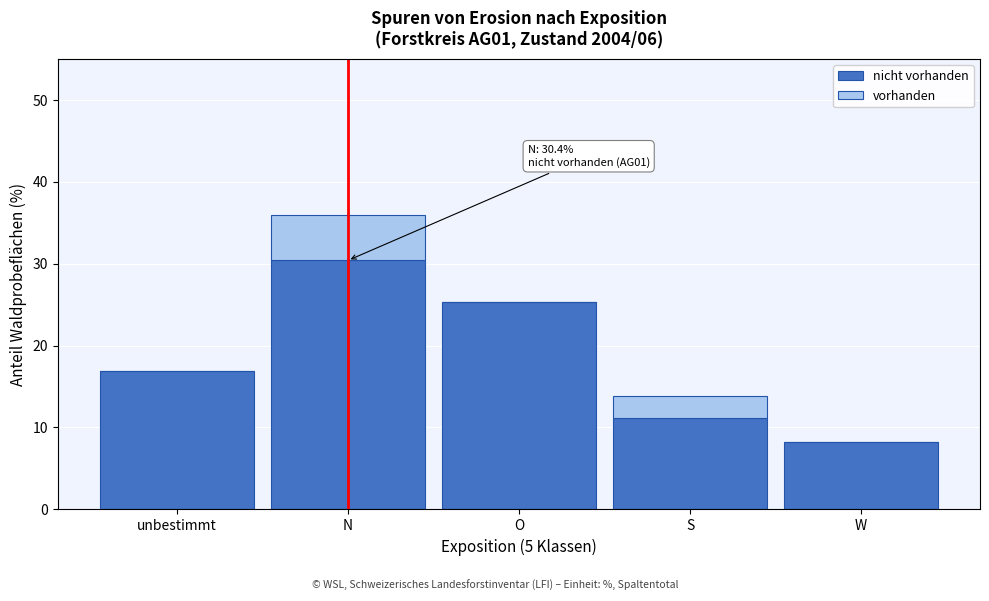

At which category is the sum across all series the highest?

N